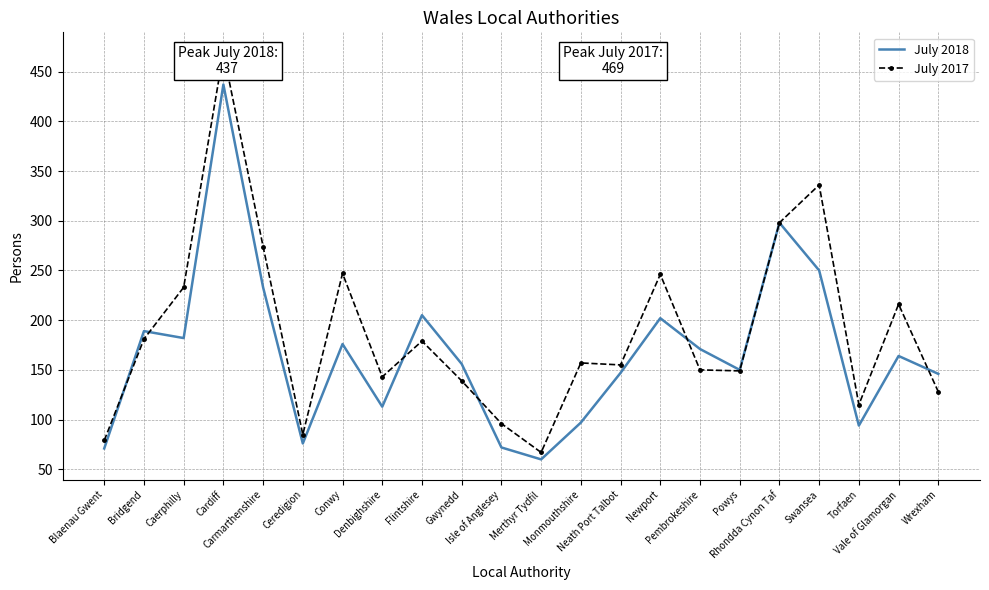

At which category does July 2018 reach its first local peak?

Bridgend